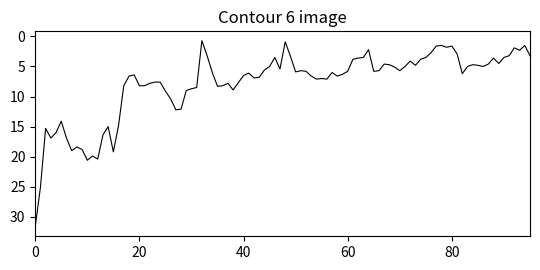

What is the smallest value displayed?

0.7